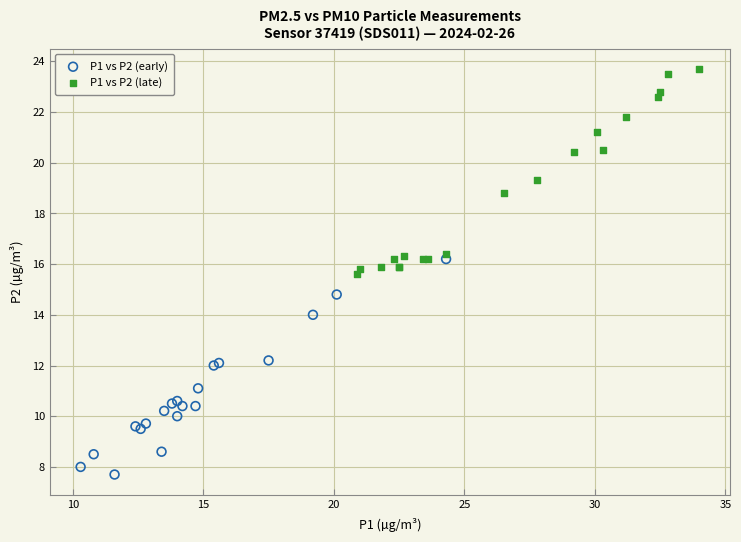

Which series contains the lowest Y value?

P1 vs P2 (early)